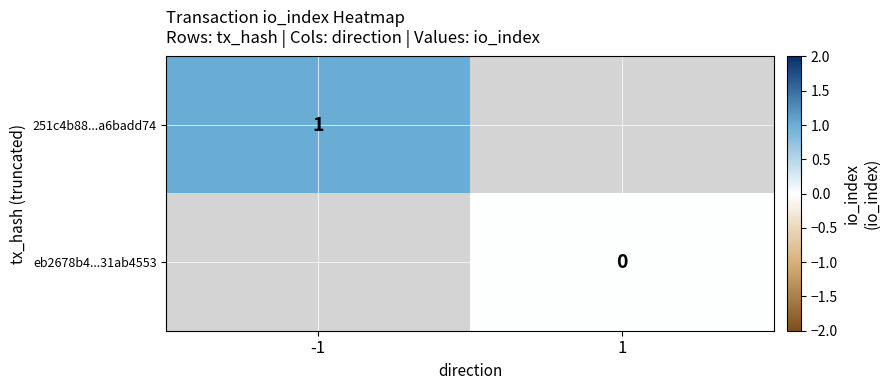

Count the number of data series in this chart.

2